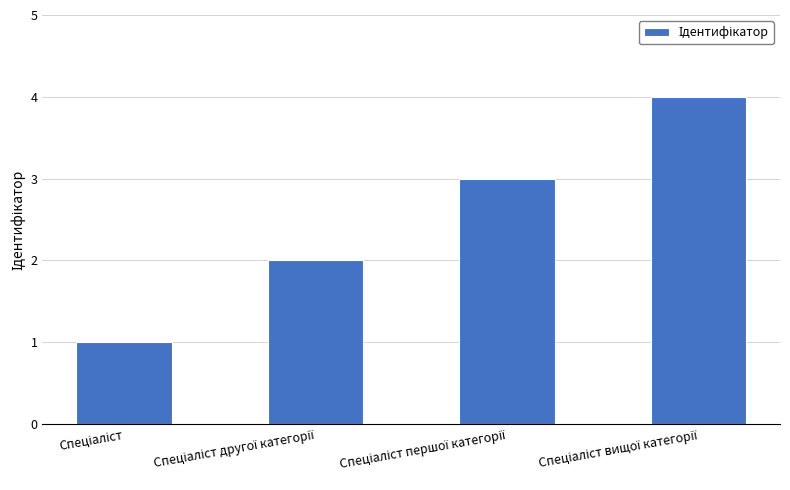

What is the difference between the maximum and minimum values?

3